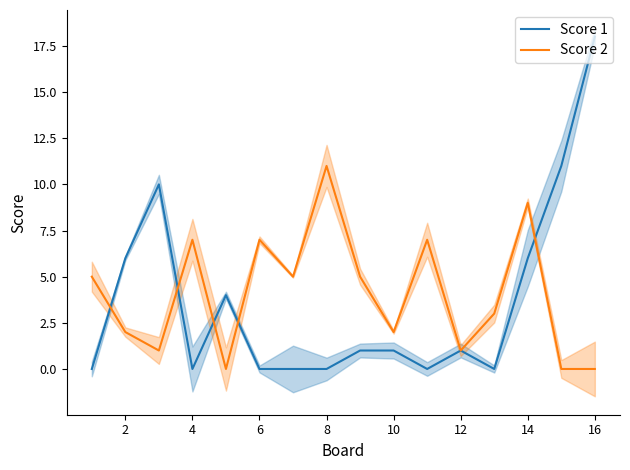

Which series has the largest range (max minus min)?

Score 1